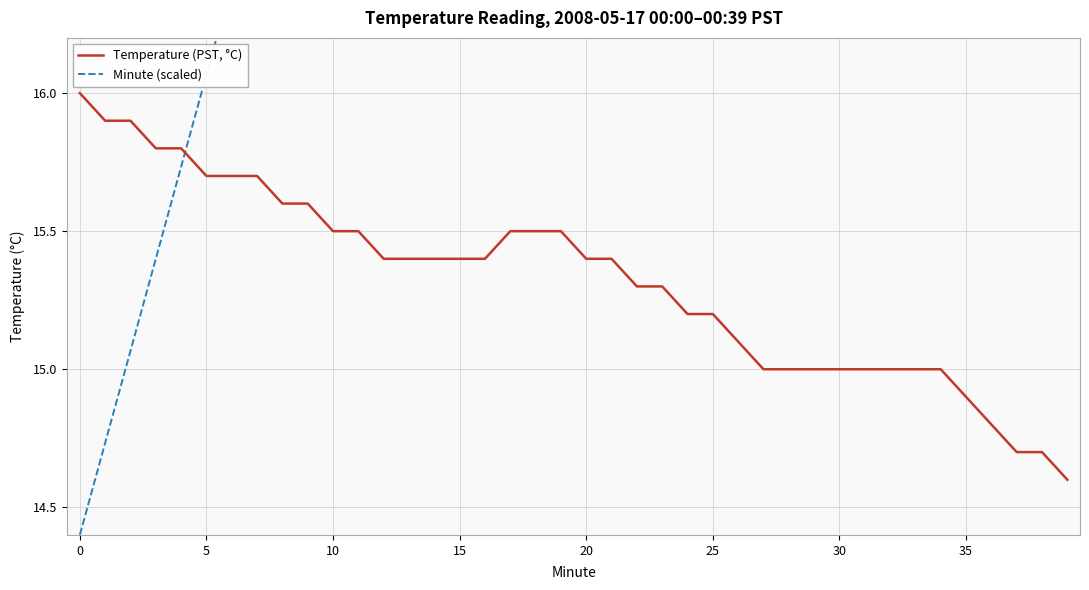

How many data points in Temperature (PST, °C) are less than 15?

5